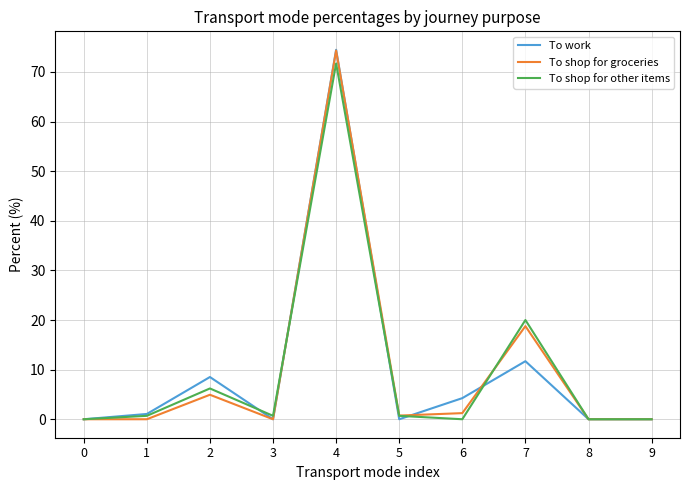

Reading left to right, extract all data points from this chart.

To work: 0=0.0	1=1.1	2=8.5	3=0.0	4=74.5	5=0.0	6=4.3	7=11.7	8=0.0	9=0.0
To shop for groceries: 0=0.0	1=0.0	2=4.9	3=0.0	4=74.3	5=0.7	6=1.2	7=18.8	8=0.0	9=0.0
To shop for other items: 0=0.0	1=0.7	2=6.2	3=0.7	4=71.7	5=0.7	6=0.0	7=20.0	8=0.0	9=0.0